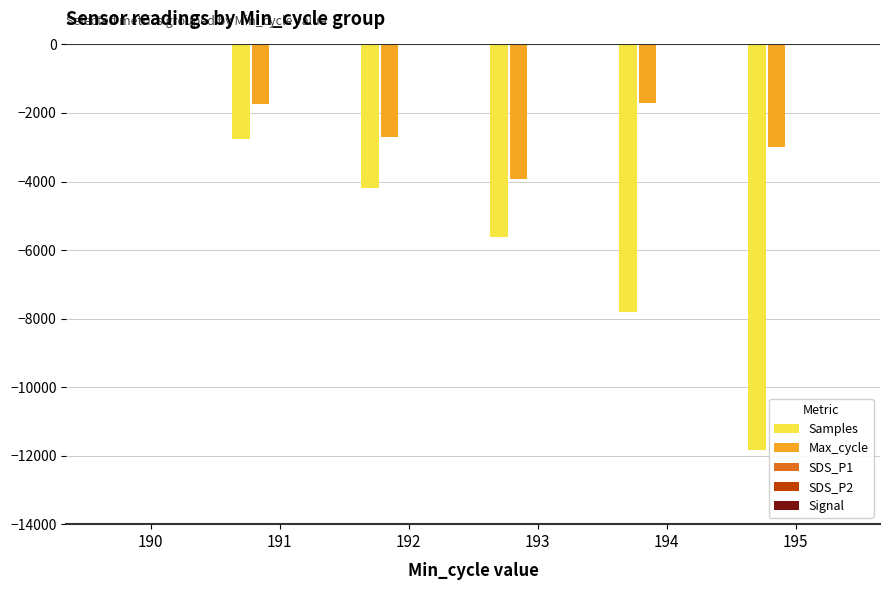

Between 192 and 195, which series saw the biggest shift?

Samples